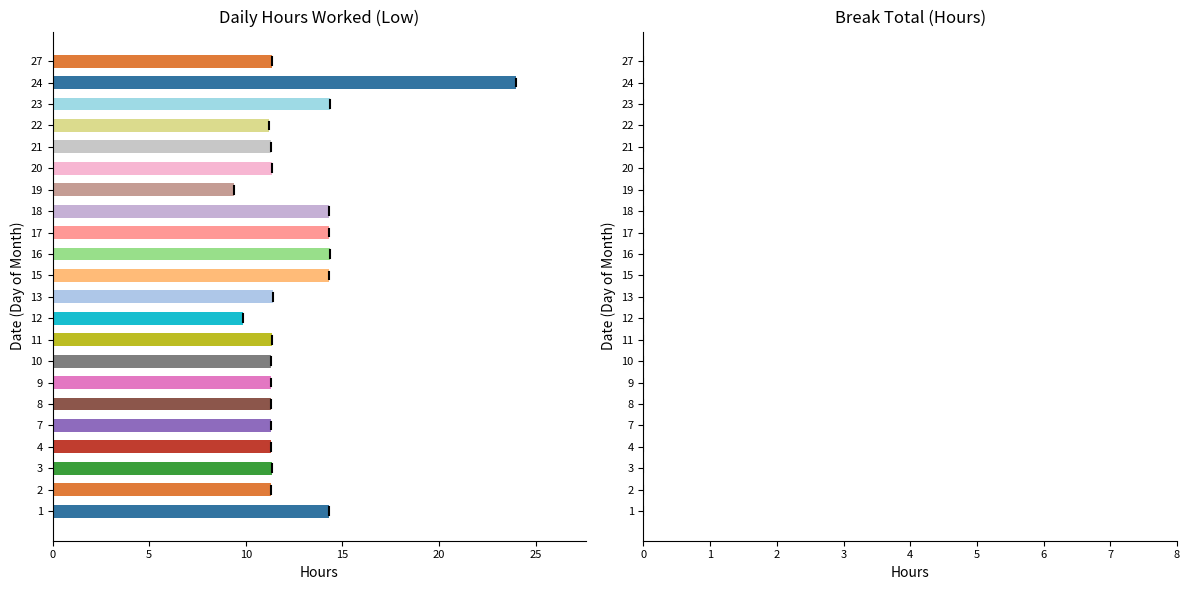

The value at 11 is 2.5. True or false?

False